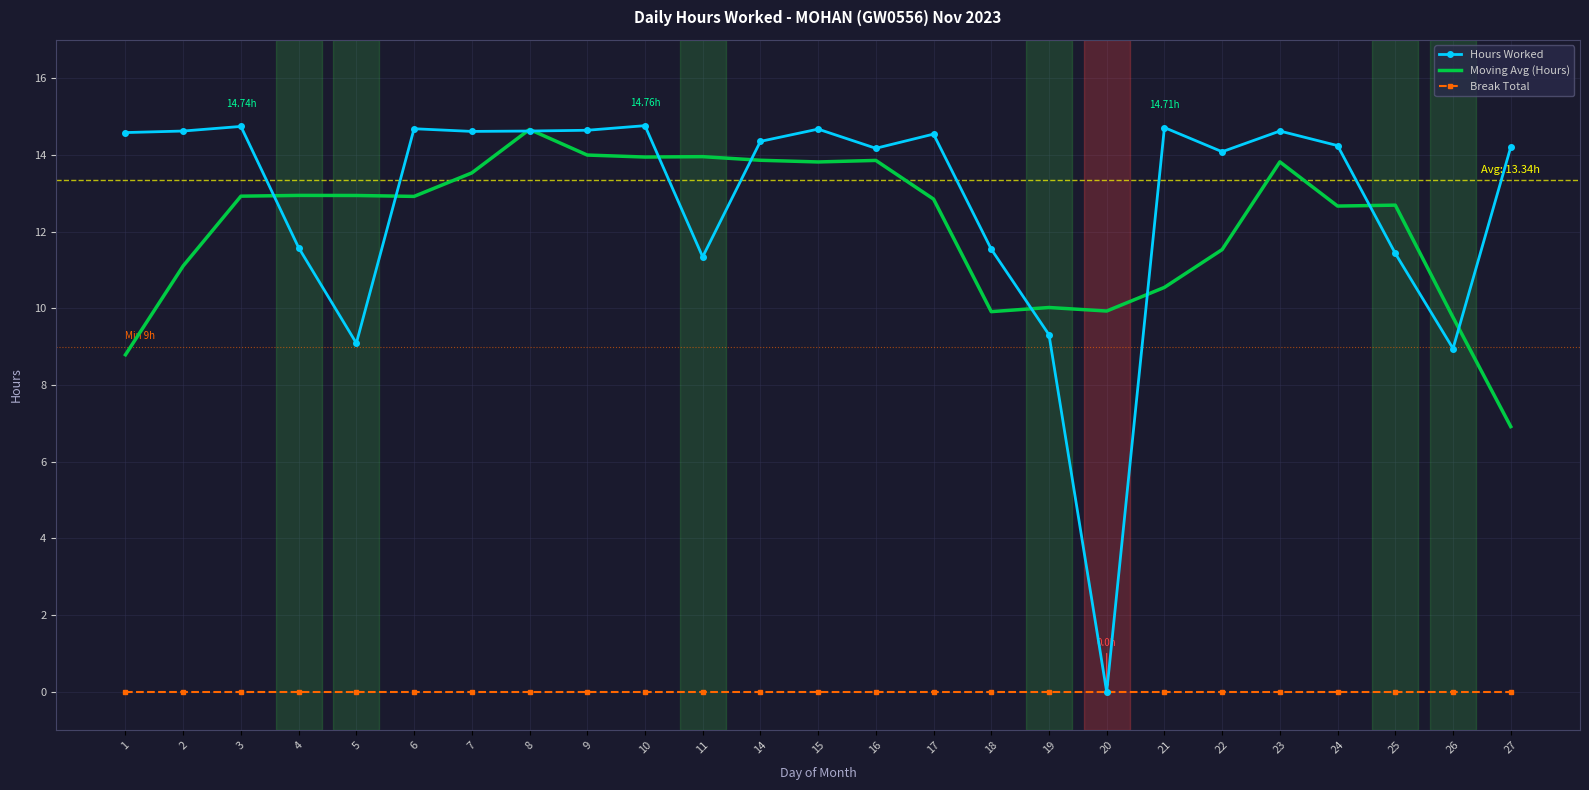

What is the difference between the highest and lowest values at 19?

10.0